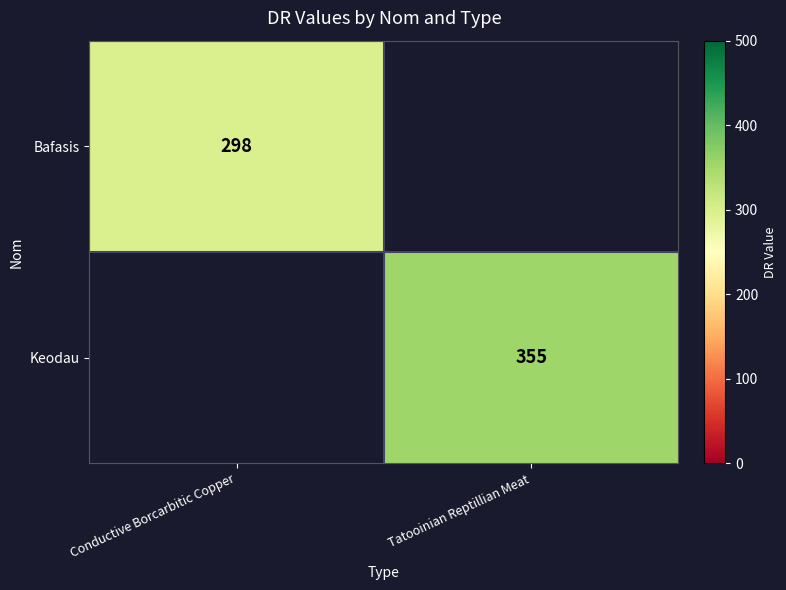

How many data points does each series have?

2